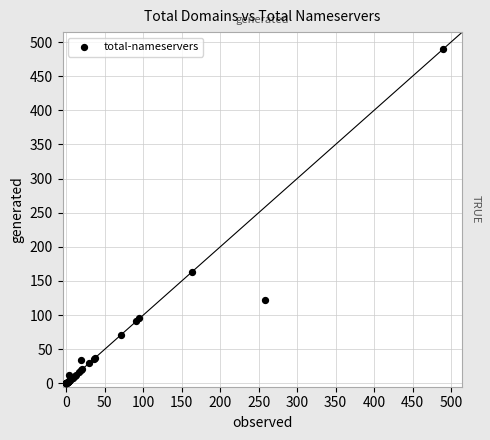

What Y value in the scatter plot is closest to 245?

163